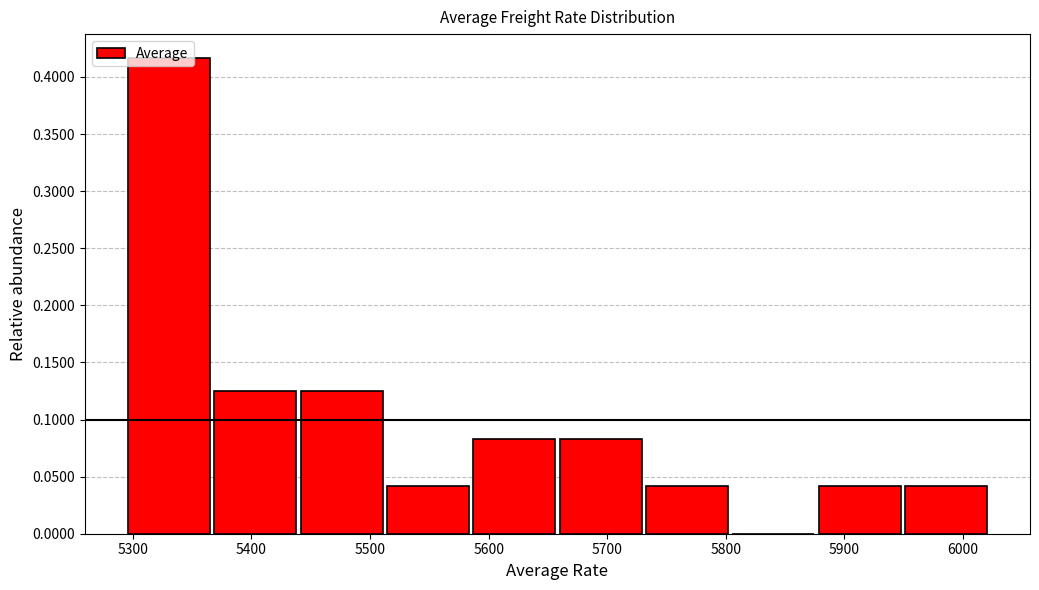

Reading left to right, list every bar in this chart as the range it spans on the x-axis followed by its height. Neither the bar edges nor the heights are printed on the chart, so give them approximately, as read against the axes.

5290 to 5370: 0.415
5370 to 5440: 0.125
5440 to 5510: 0.125
5510 to 5590: 0.040
5590 to 5660: 0.085
5660 to 5730: 0.085
5730 to 5800: 0.040
5800 to 5880: 0
5880 to 5950: 0.040
5950 to 6020: 0.040